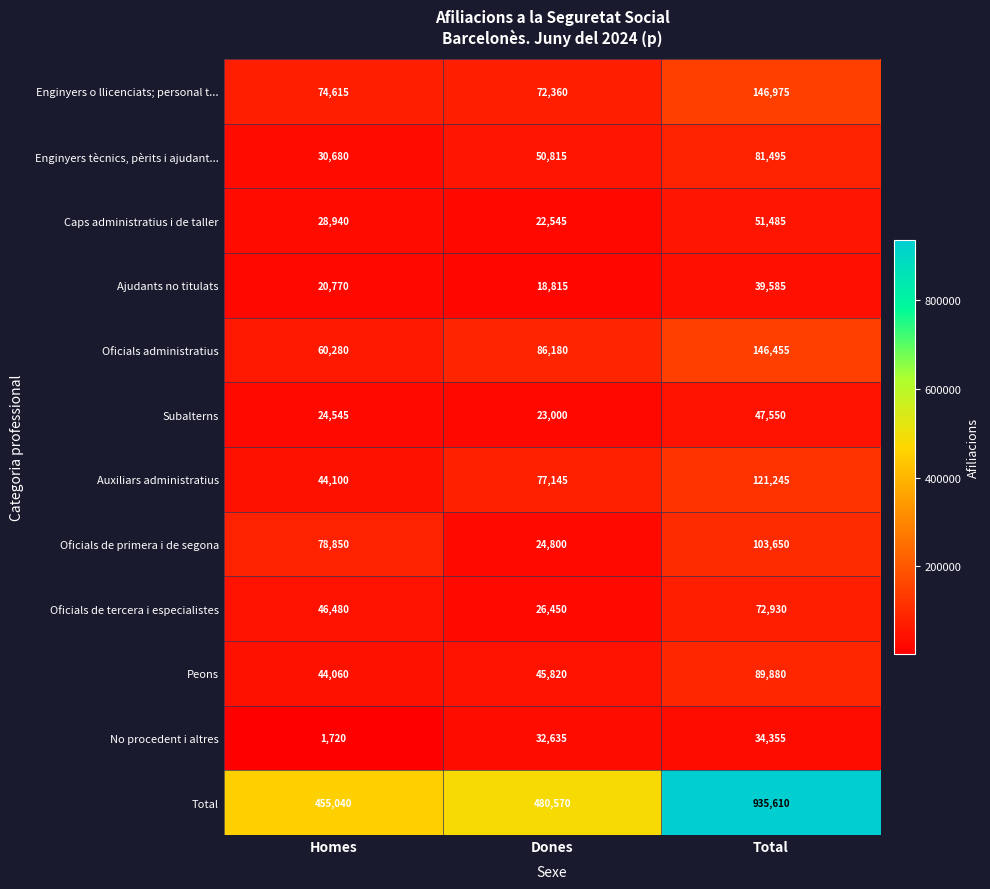

At which category is the sum across all series the highest?

Total